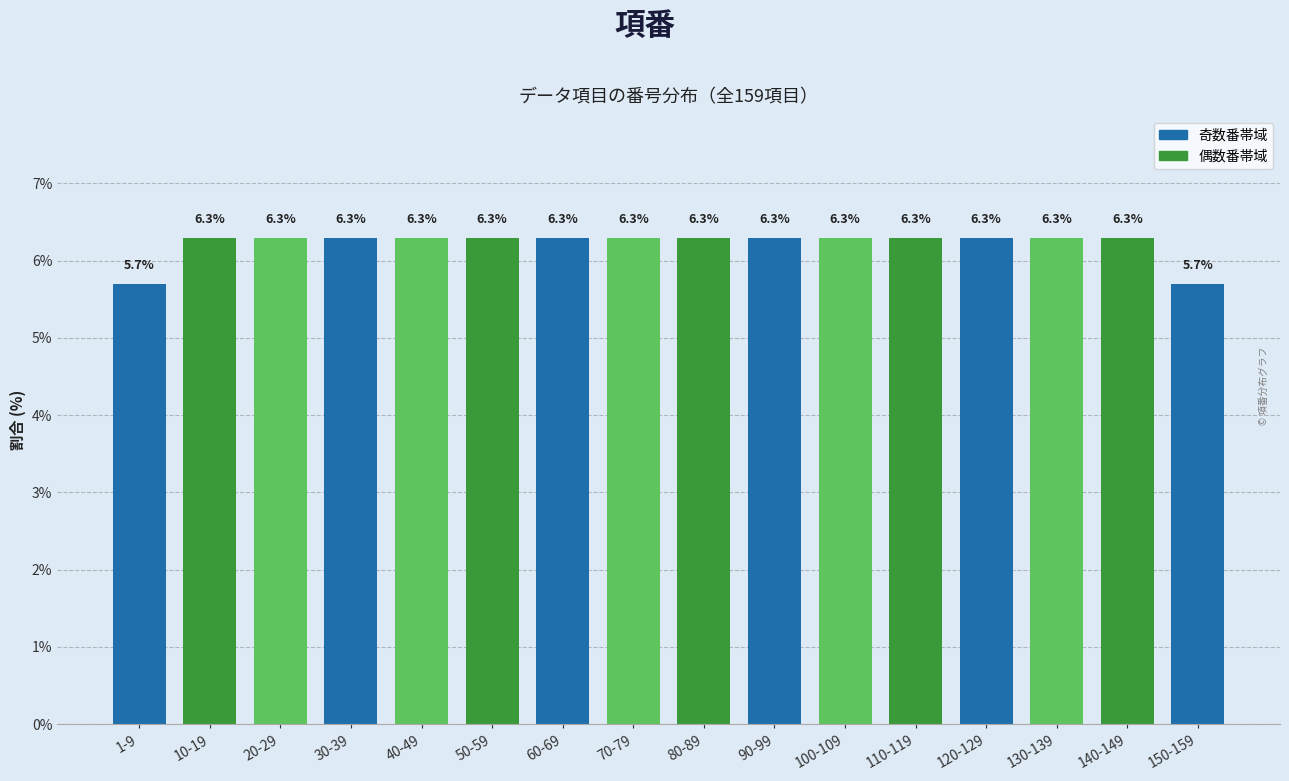

Reading right to left, extract all data points from this chart.

5.7	6.3	6.3	6.3	6.3	6.3	6.3	6.3	6.3	6.3	6.3	6.3	6.3	6.3	6.3	5.7